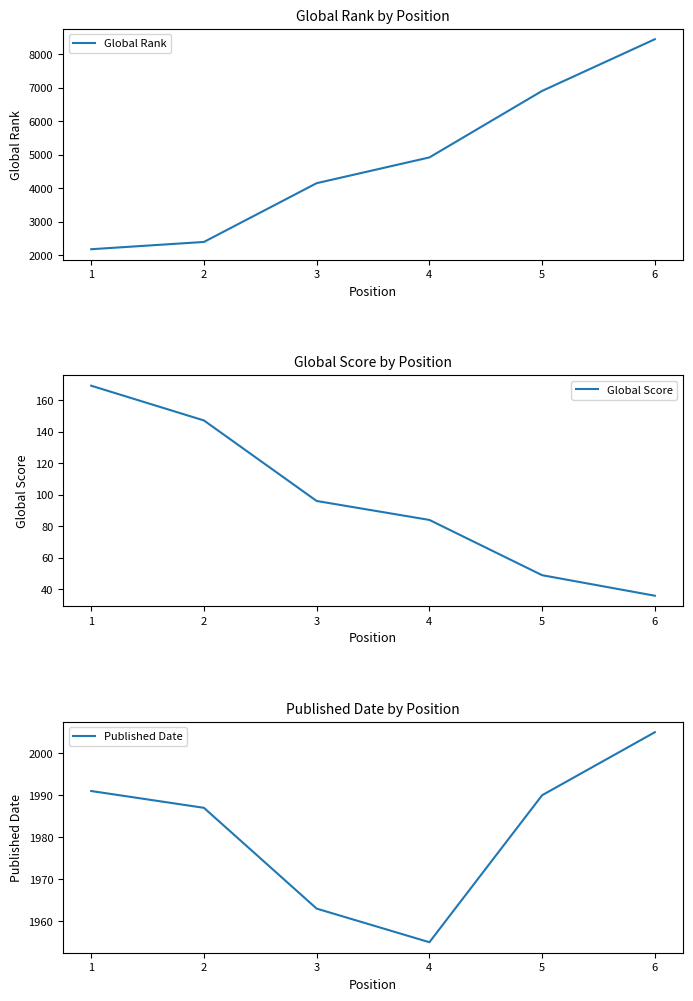

List the labels in order of Global Score value, largest first.

1, 2, 3, 4, 5, 6